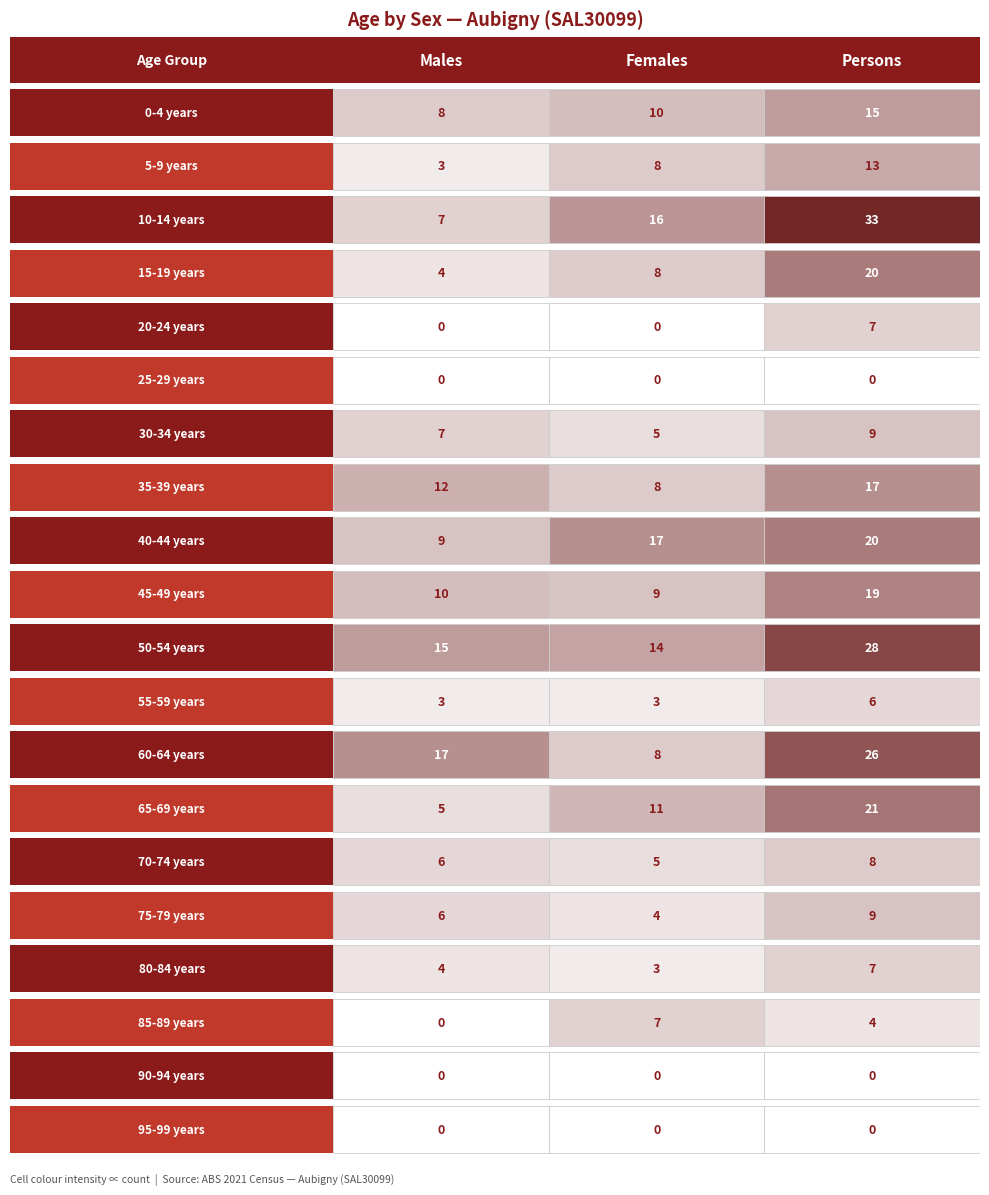

Reading left to right, list all the values displayed in this chart.

0-4 years: 0=8	1=10	2=15
5-9 years: 0=3	1=8	2=13
10-14 years: 0=7	1=16	2=33
15-19 years: 0=4	1=8	2=20
20-24 years: 0=0	1=0	2=7
25-29 years: 0=0	1=0	2=0
30-34 years: 0=7	1=5	2=9
35-39 years: 0=12	1=8	2=17
40-44 years: 0=9	1=17	2=20
45-49 years: 0=10	1=9	2=19
50-54 years: 0=15	1=14	2=28
55-59 years: 0=3	1=3	2=6
60-64 years: 0=17	1=8	2=26
65-69 years: 0=5	1=11	2=21
70-74 years: 0=6	1=5	2=8
75-79 years: 0=6	1=4	2=9
80-84 years: 0=4	1=3	2=7
85-89 years: 0=0	1=7	2=4
90-94 years: 0=0	1=0	2=0
95-99 years: 0=0	1=0	2=0